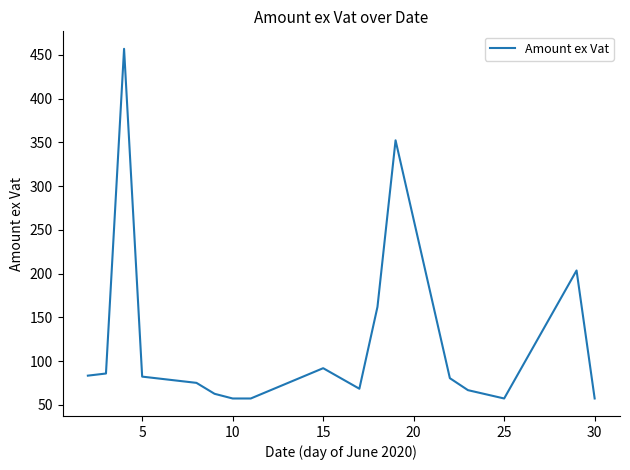

What is the greatest value displayed?

456.9